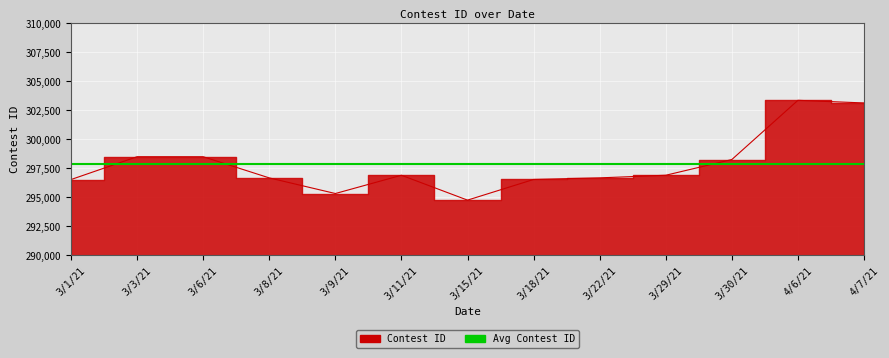

What is the difference between the maximum and second lowest values?

8037